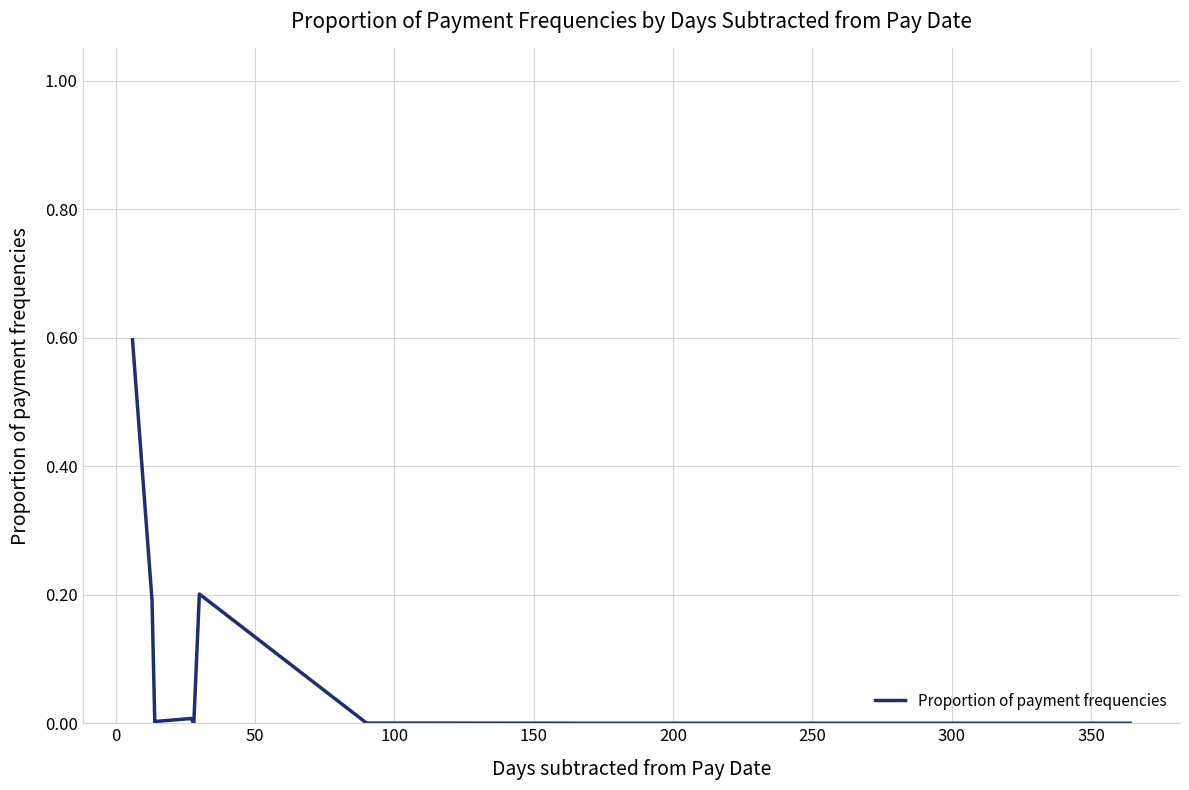

How many interior local valleys (lower than both neighbors) does the data have?

3